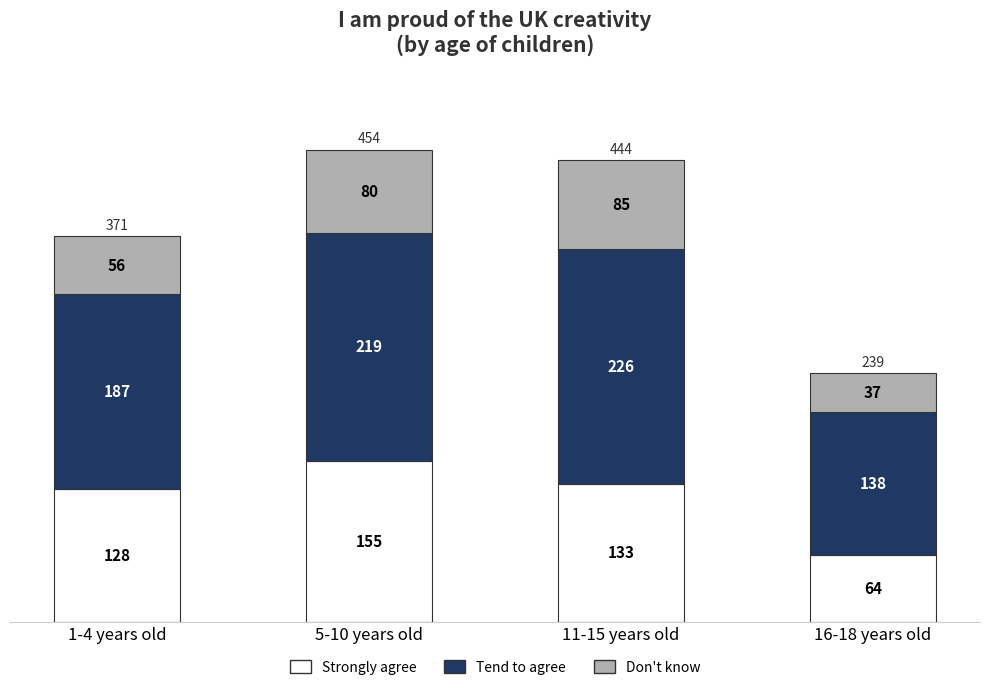

Are the bars grouped side by side (vs. stacked)?

No